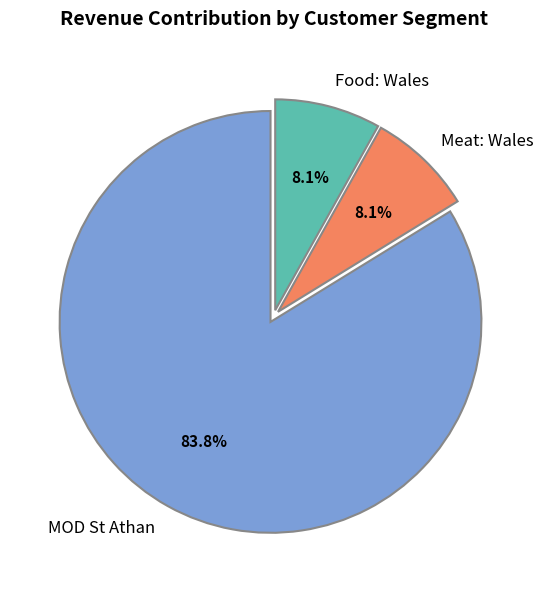

How many slices are in this pie chart?

3